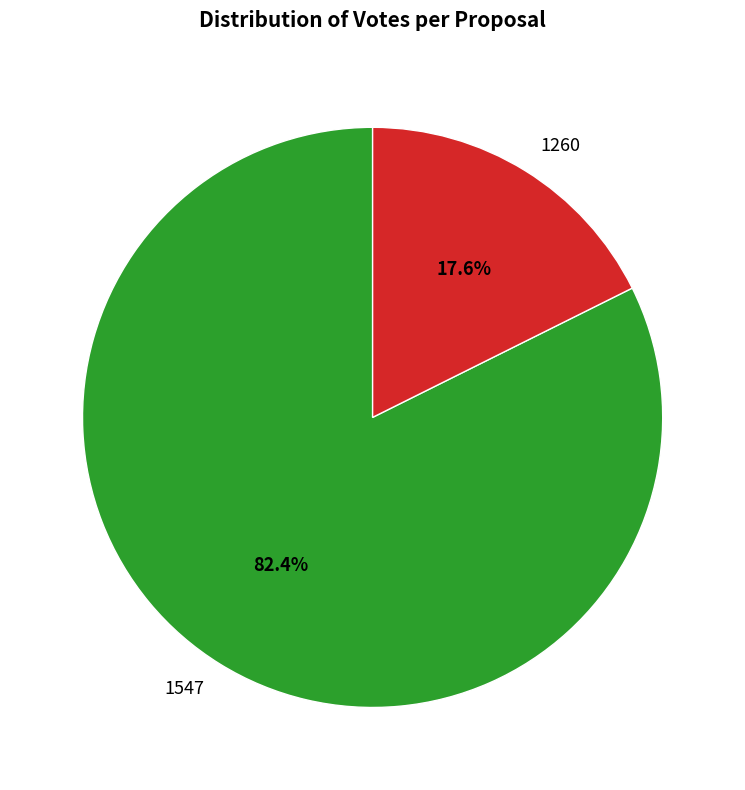

Which slice represents more than half of the pie?

1547